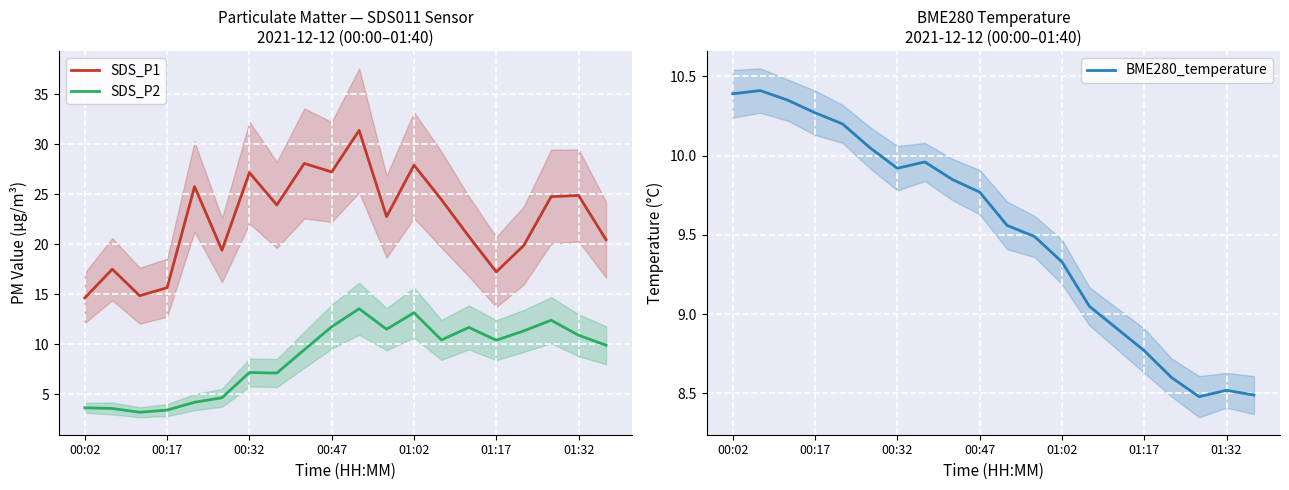

What is the highest value of the SDS_P2 series?

13.6